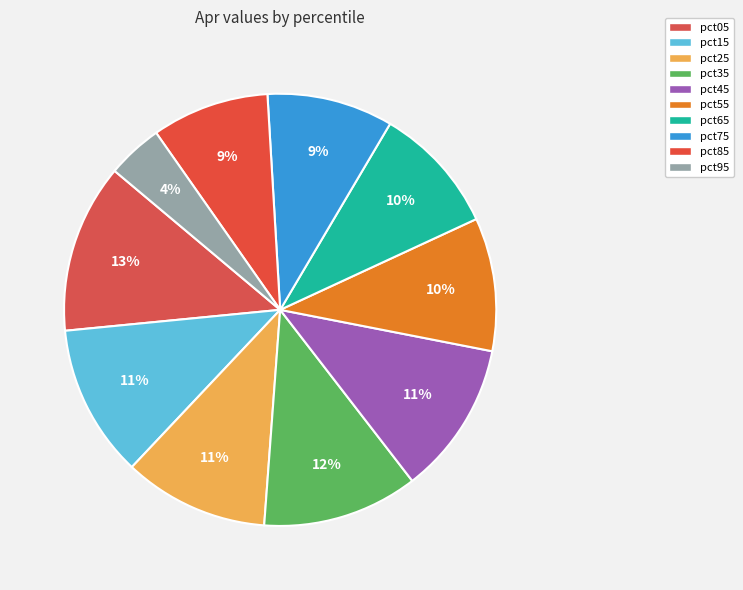

Count the number of slices in the pie.

10